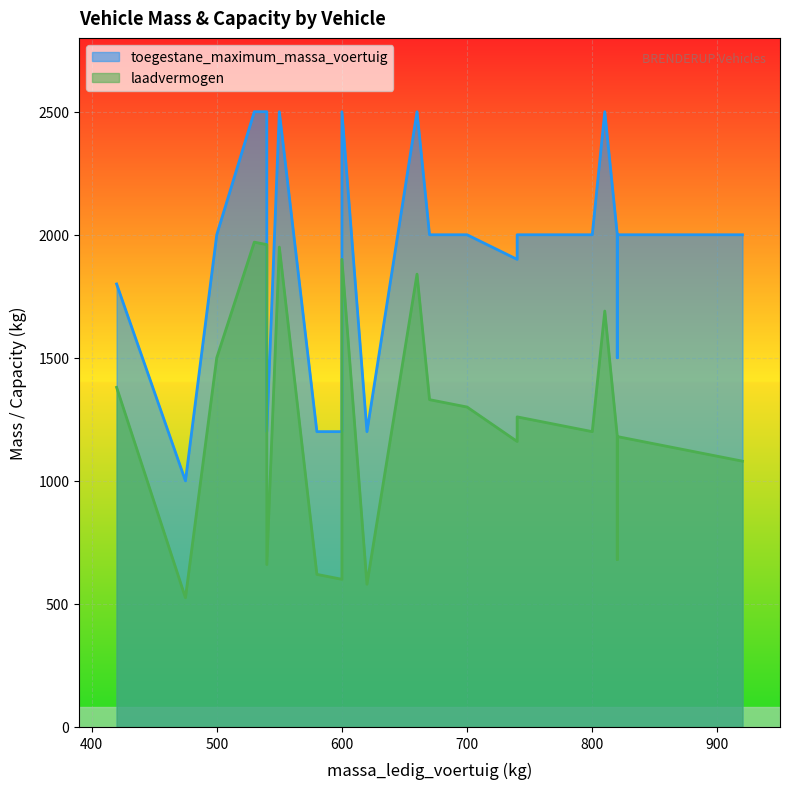

The value of massa_ledig_voertuig at 34WBZ4 is 540. True or false?

True